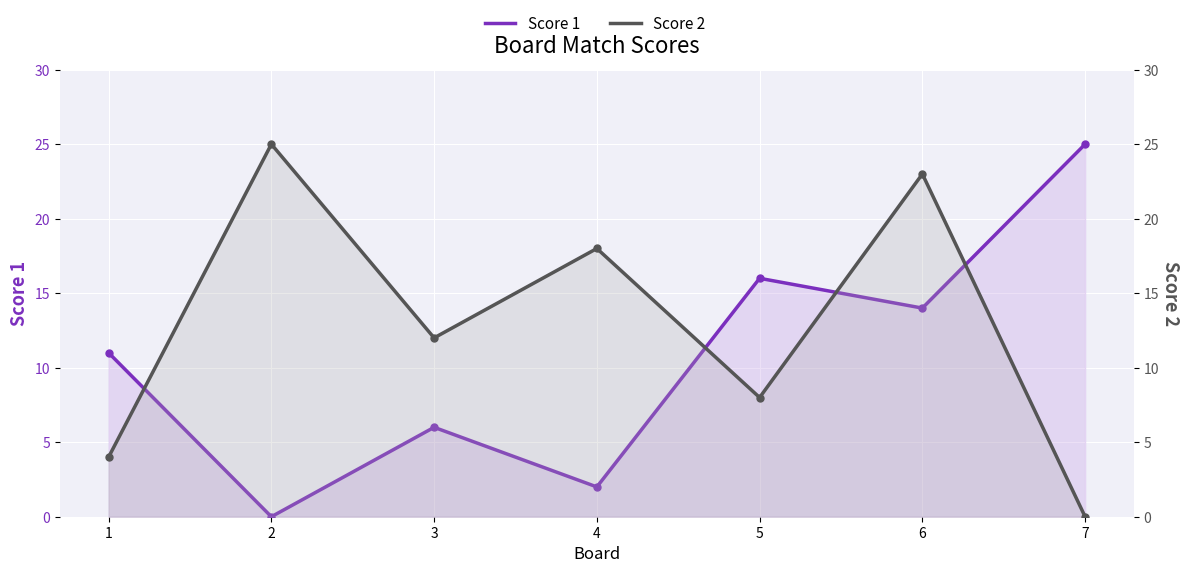

Read the Score 1 value at 7, to the nearest 10.

20